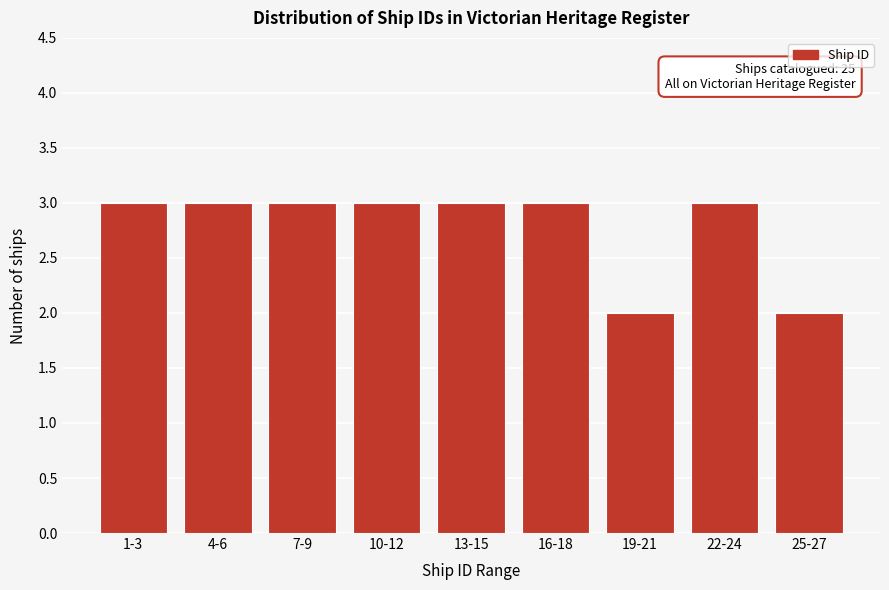

Reading left to right, list all the values displayed in this chart.

3	3	3	3	3	3	2	3	2